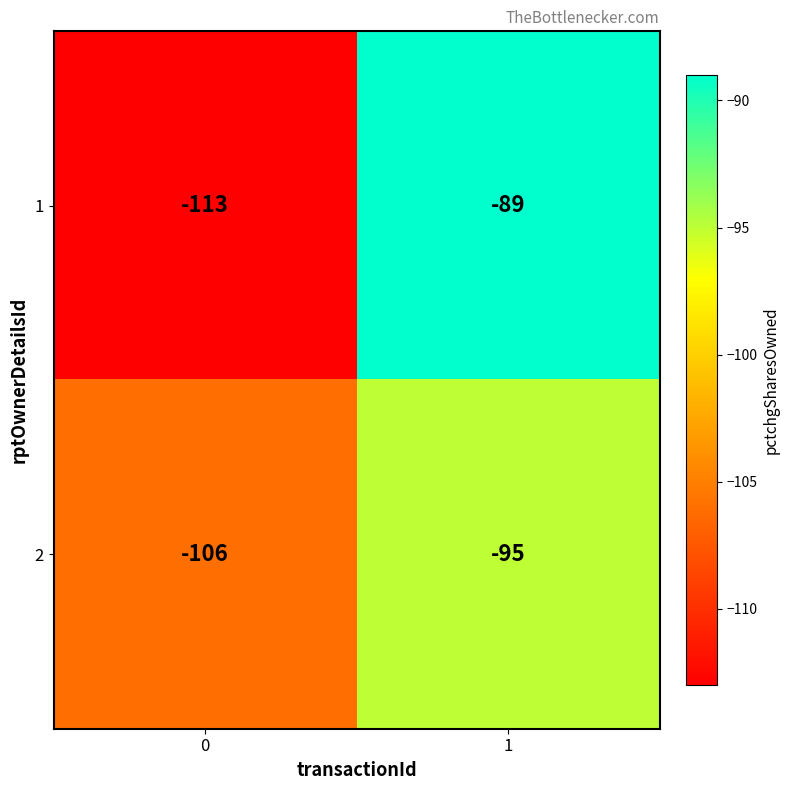

What is the spread (max minus min) of values at 1?

6